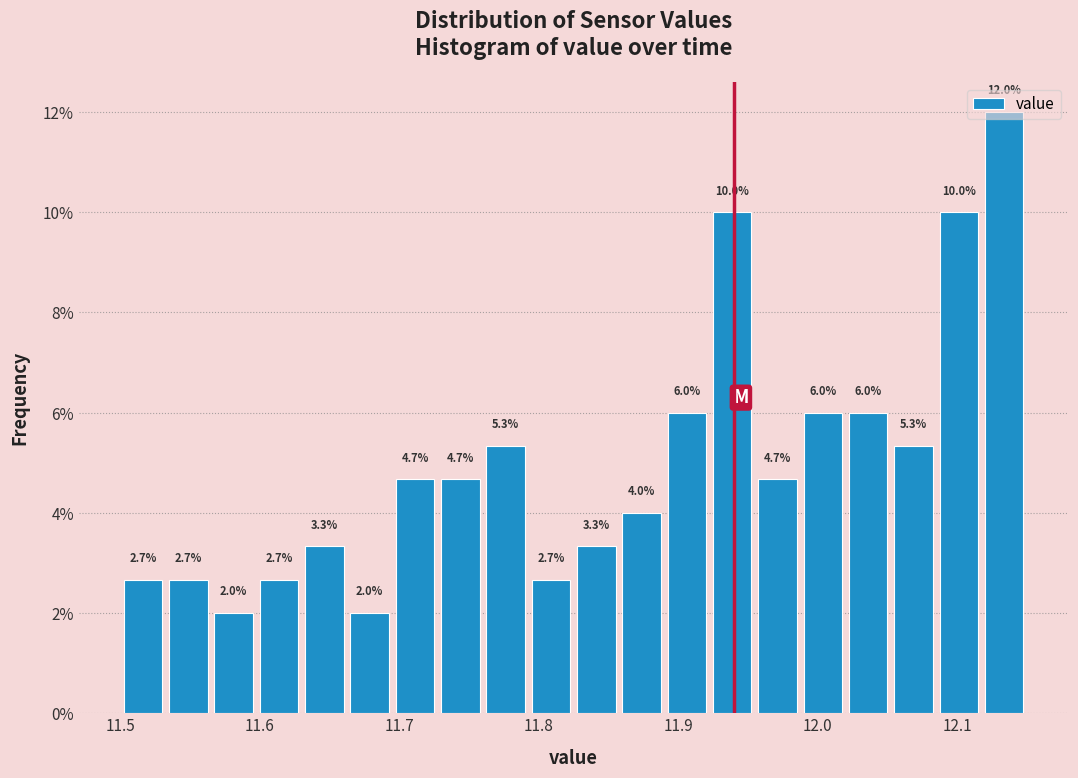

Read against the x-axis, roughly where is the centre of the tallest bar?

12.13